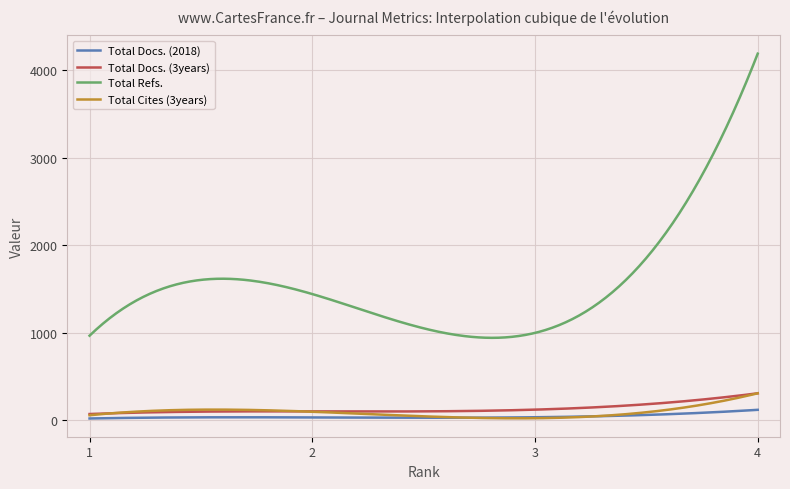

At how many categories does at least one series exceed 2685?

28